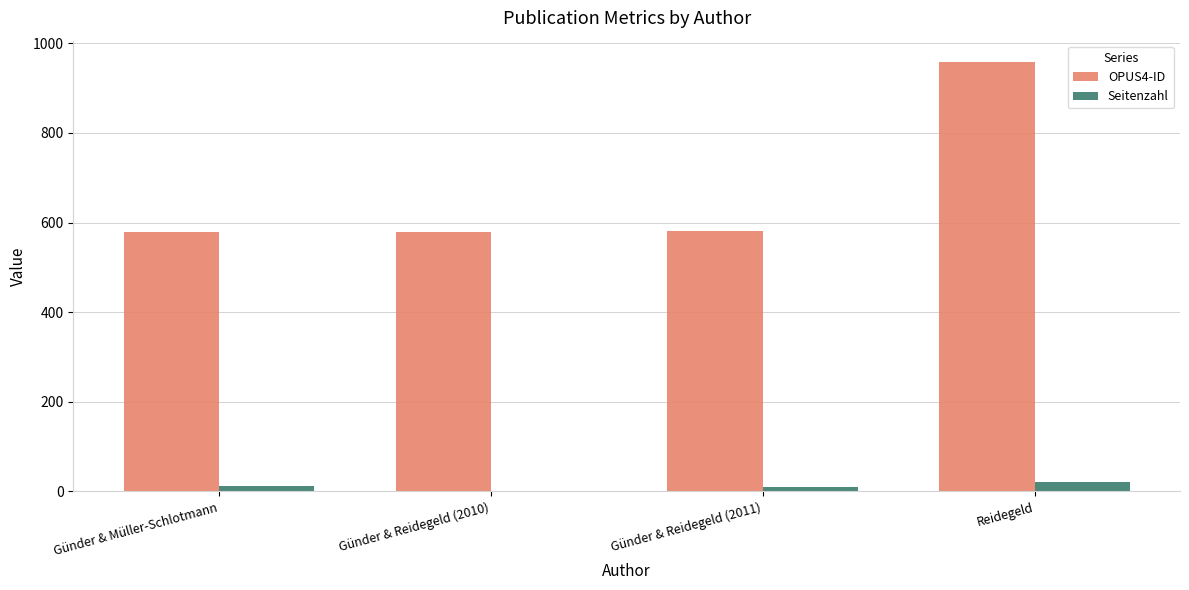

What are all the series names shown in the legend?

OPUS4-ID, Seitenzahl